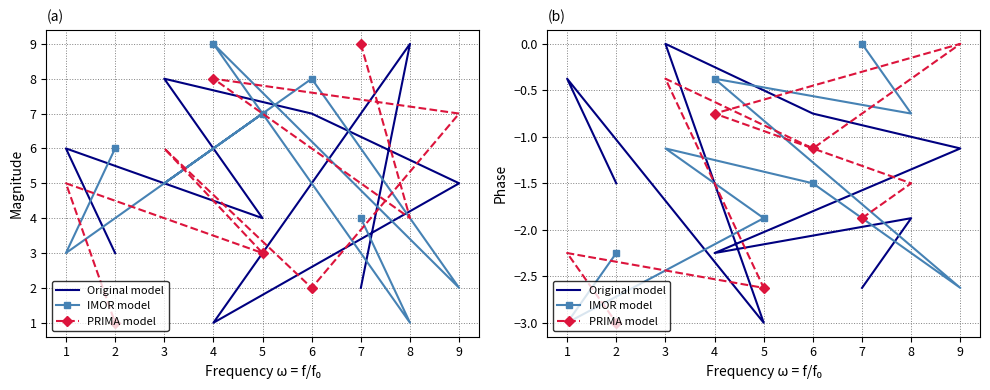

How many categories are shown in the chart?

9